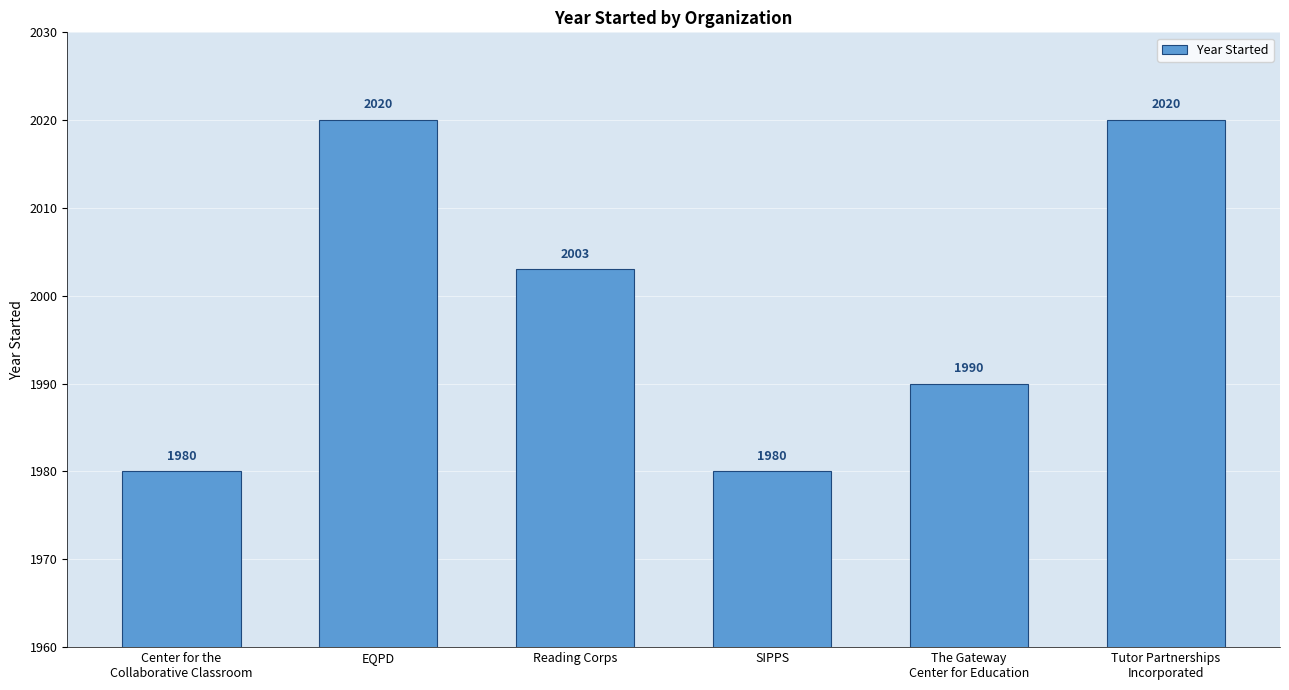

True or false: the data shows 1980 at Center for the
Collaborative Classroom.

True